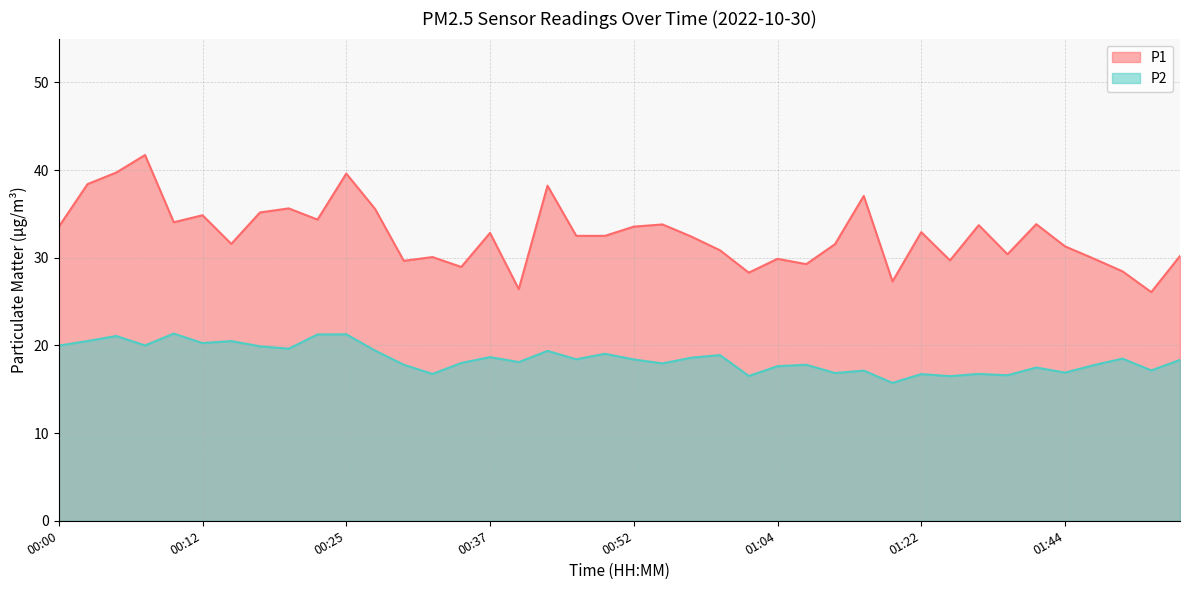

How many categories are shown in the chart?

40